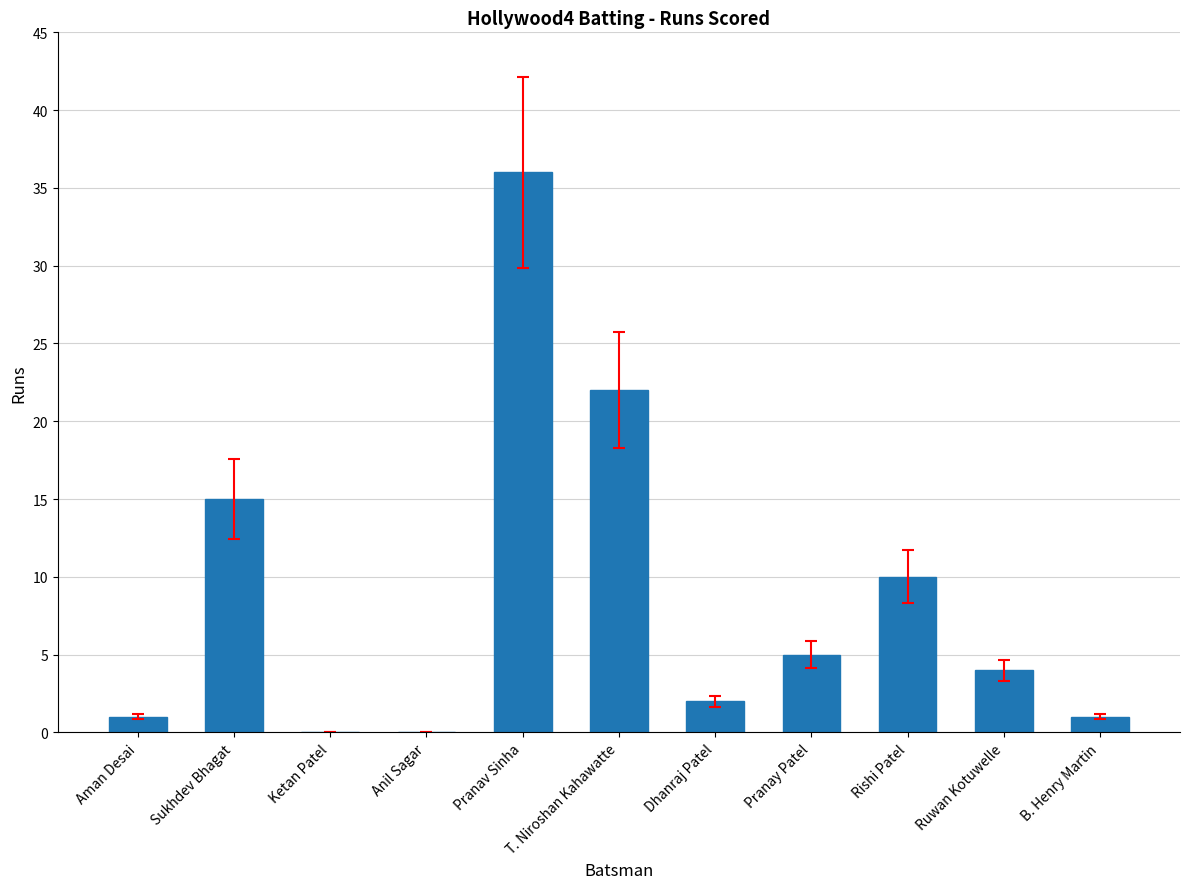

The chart shows a value of -14 at Ketan Patel. True or false?

False